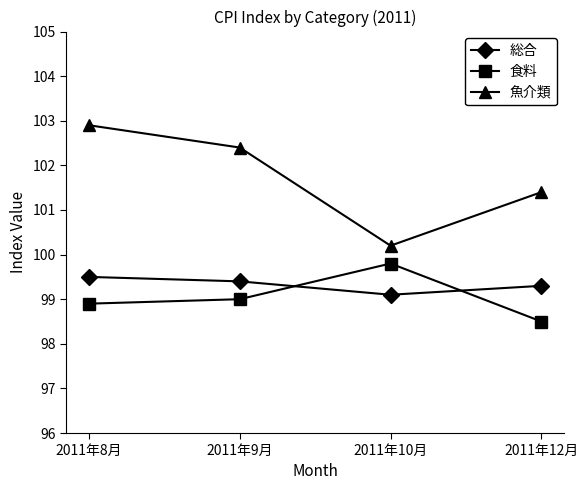

Is this an area chart (filled region under the line)?

No